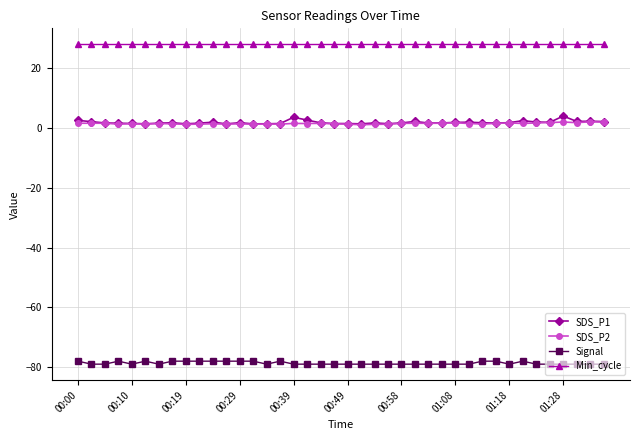

Which series has the largest total across all categories?

Min_cycle